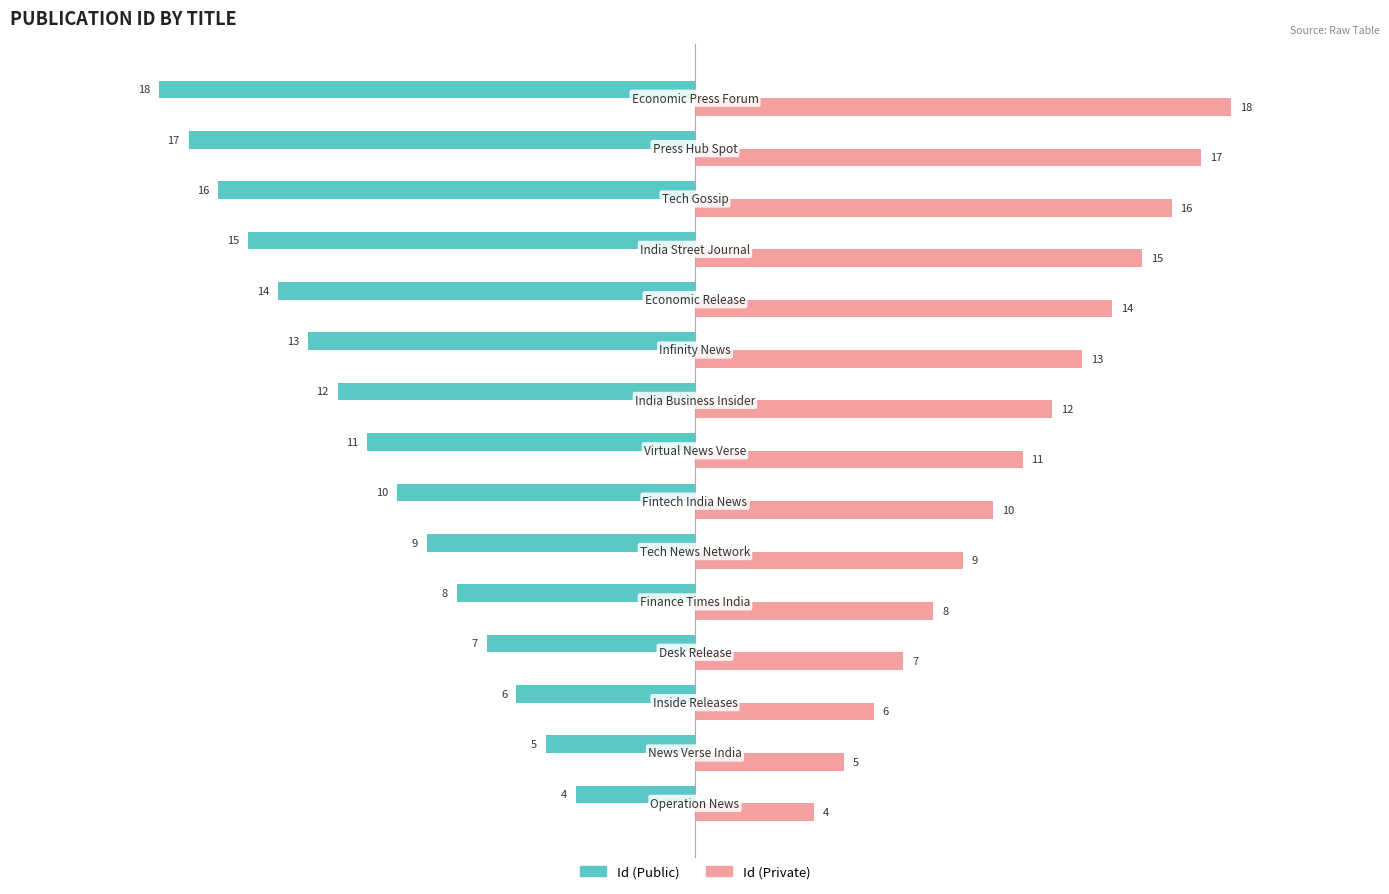

What is the maximum value for Id (Public)?

-4